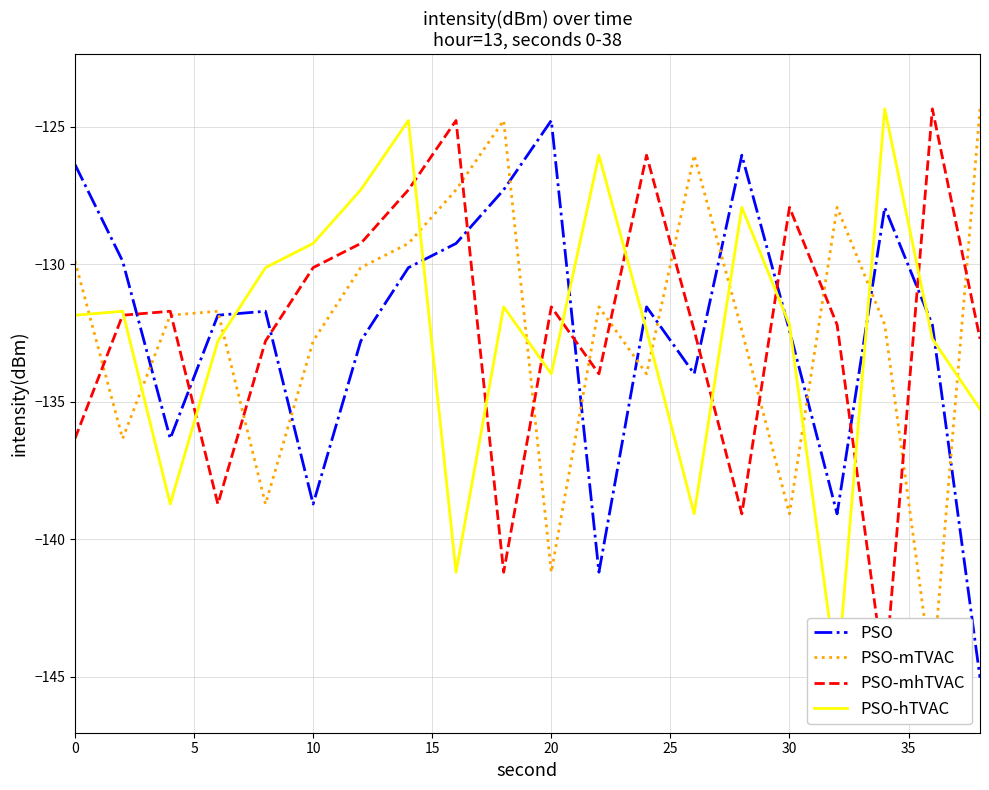

True or false: PSO-hTVAC and PSO cross at least once.

True